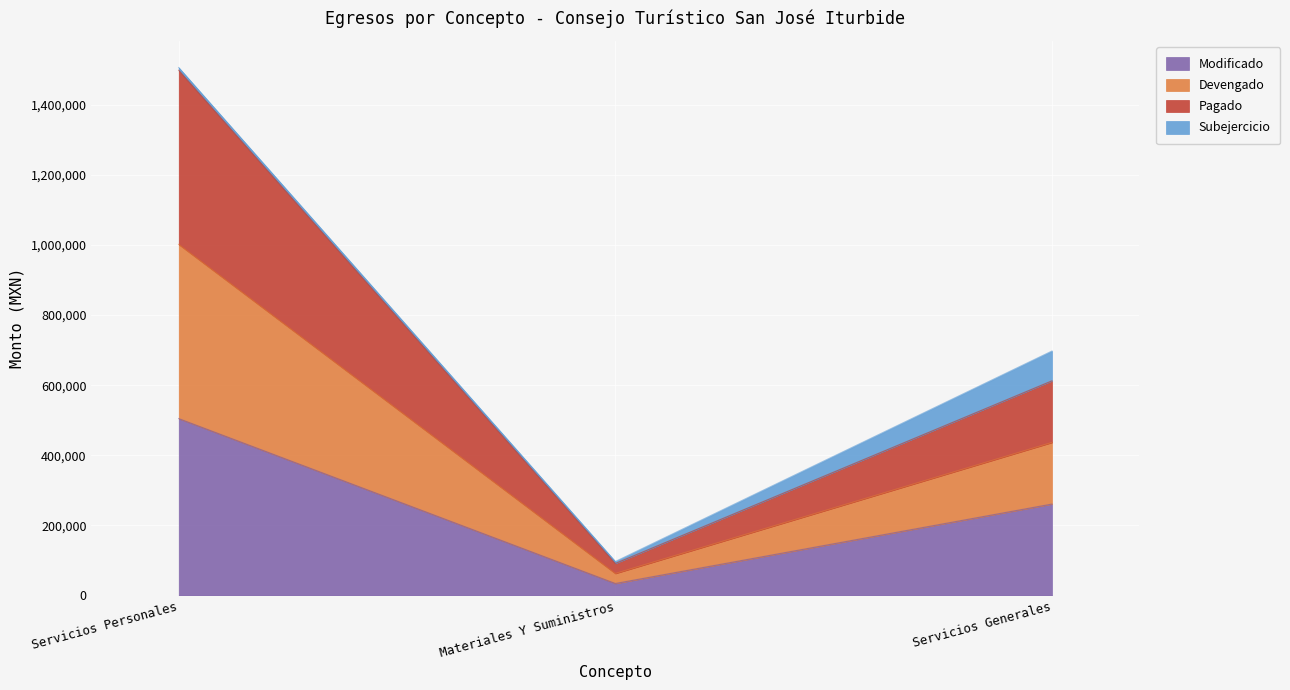

Does the chart display data point markers on the line(s)?

No